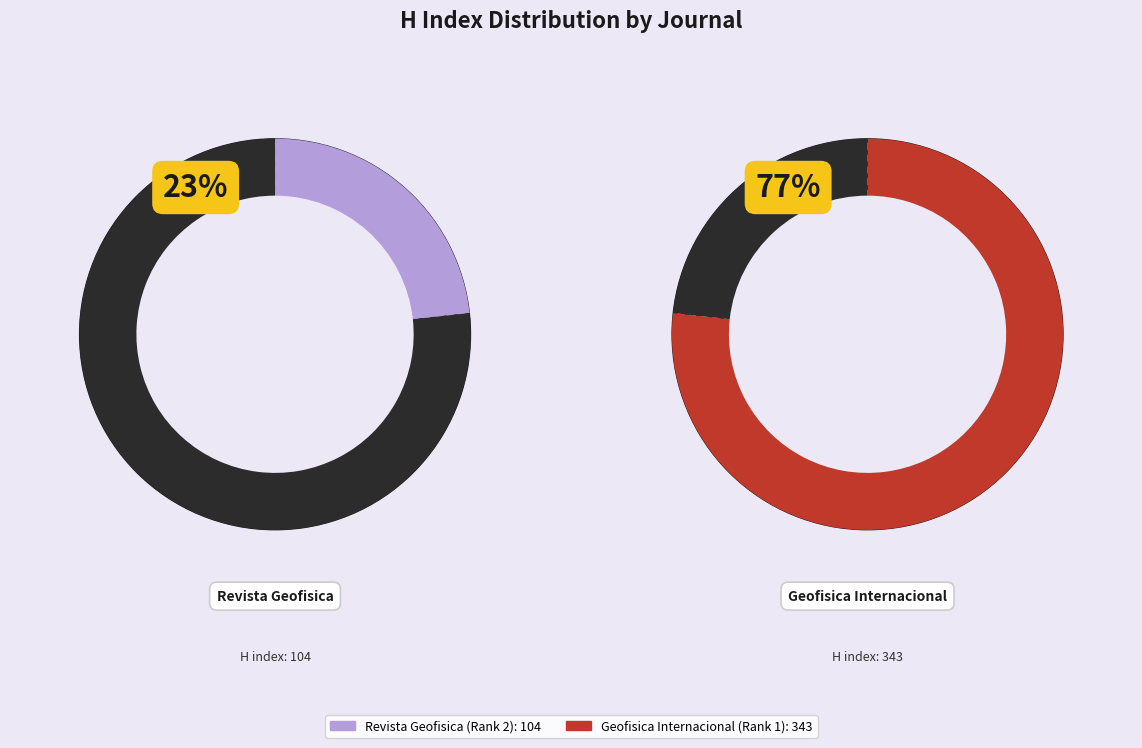

Combined, do Revista Geofisica (Rank 2) and Geofisica Internacional (Rank 1) account for over 50%?

Yes